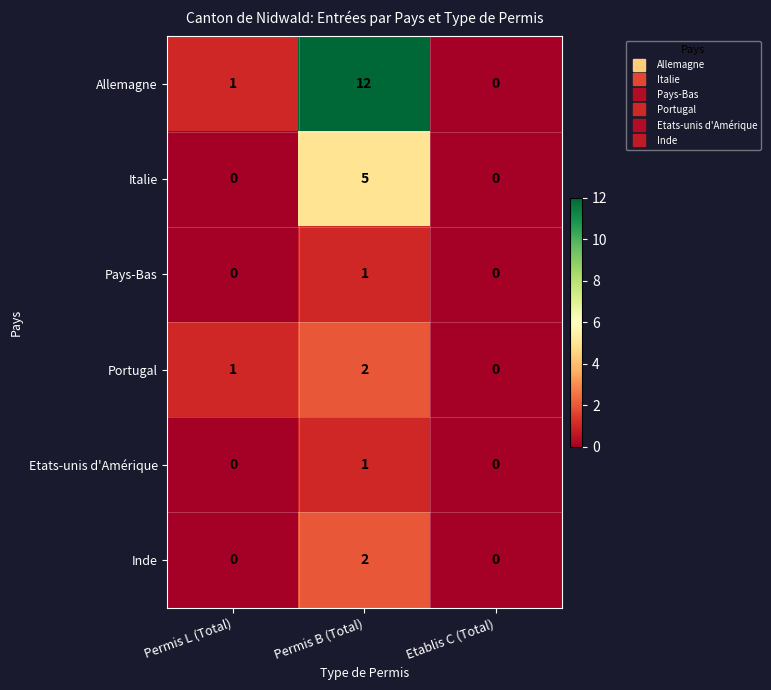

The Etats-unis d'Amérique series shows 1 at Etablis C (Total). True or false?

False